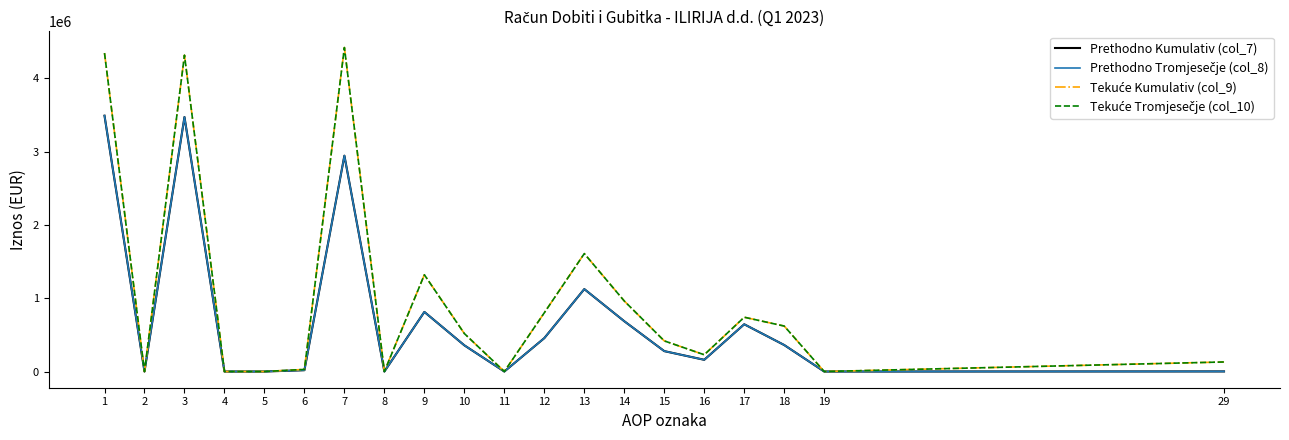

The value of Prethodno Tromjesečje (col_8) at 18 is 129035. True or false?

False